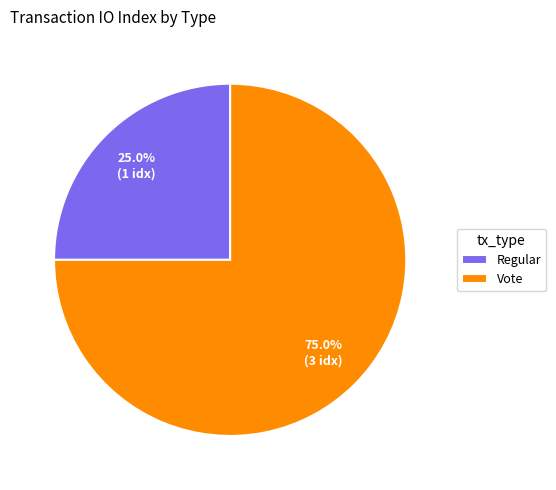

To the nearest percent, what portion does Regular represent?

25%